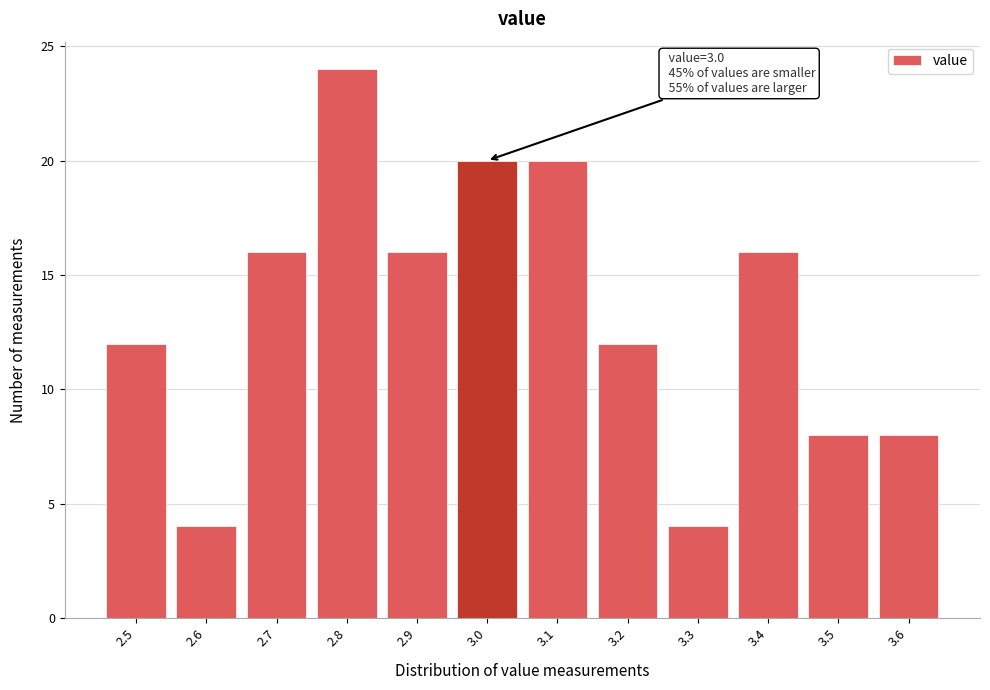

Which range on the x-axis has the tallest bar?

2.75 to 2.85